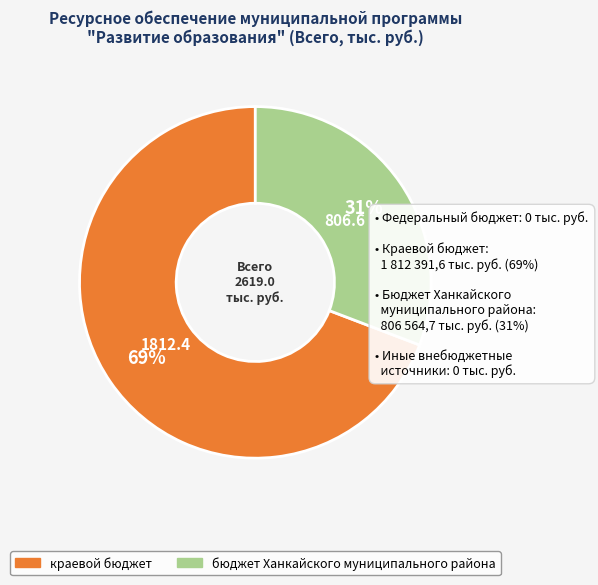

To the nearest percent, what is the average slice percentage?

50%